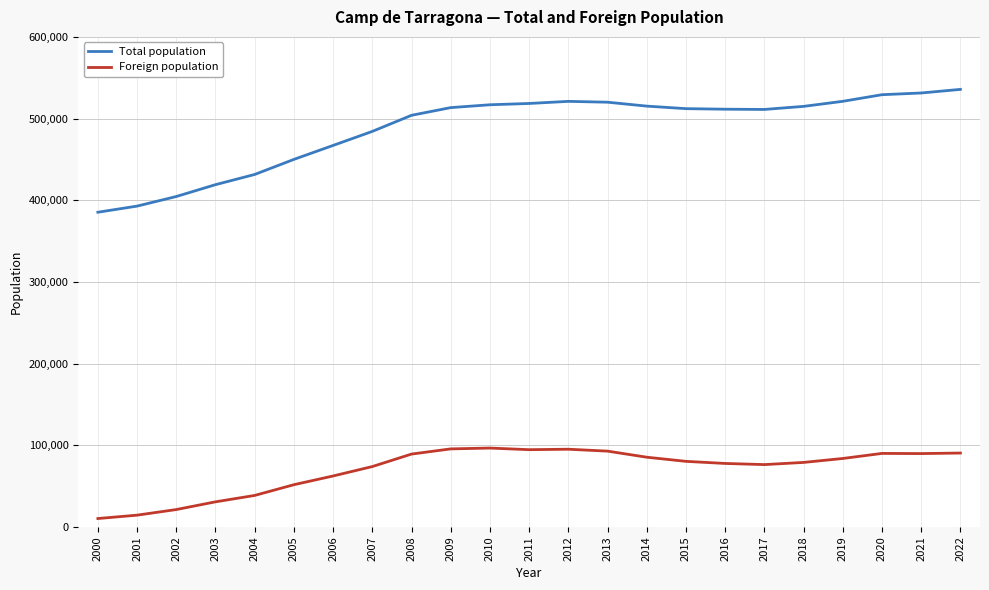

At which label is Foreign population closest to 53350?

2005